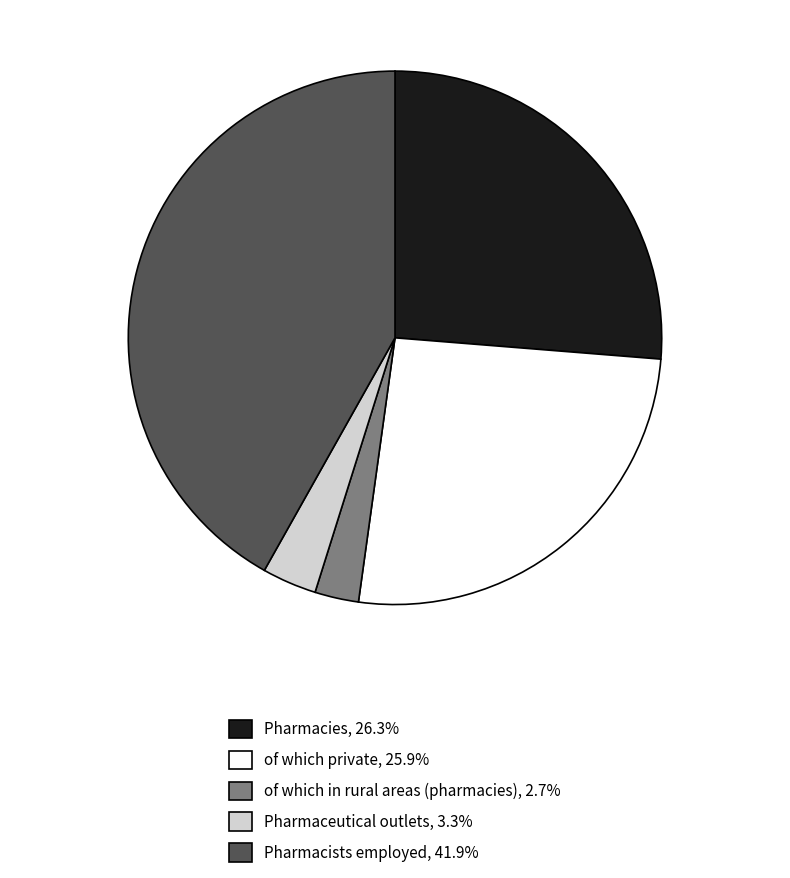

Does of which private account for over 50% of the chart?

No